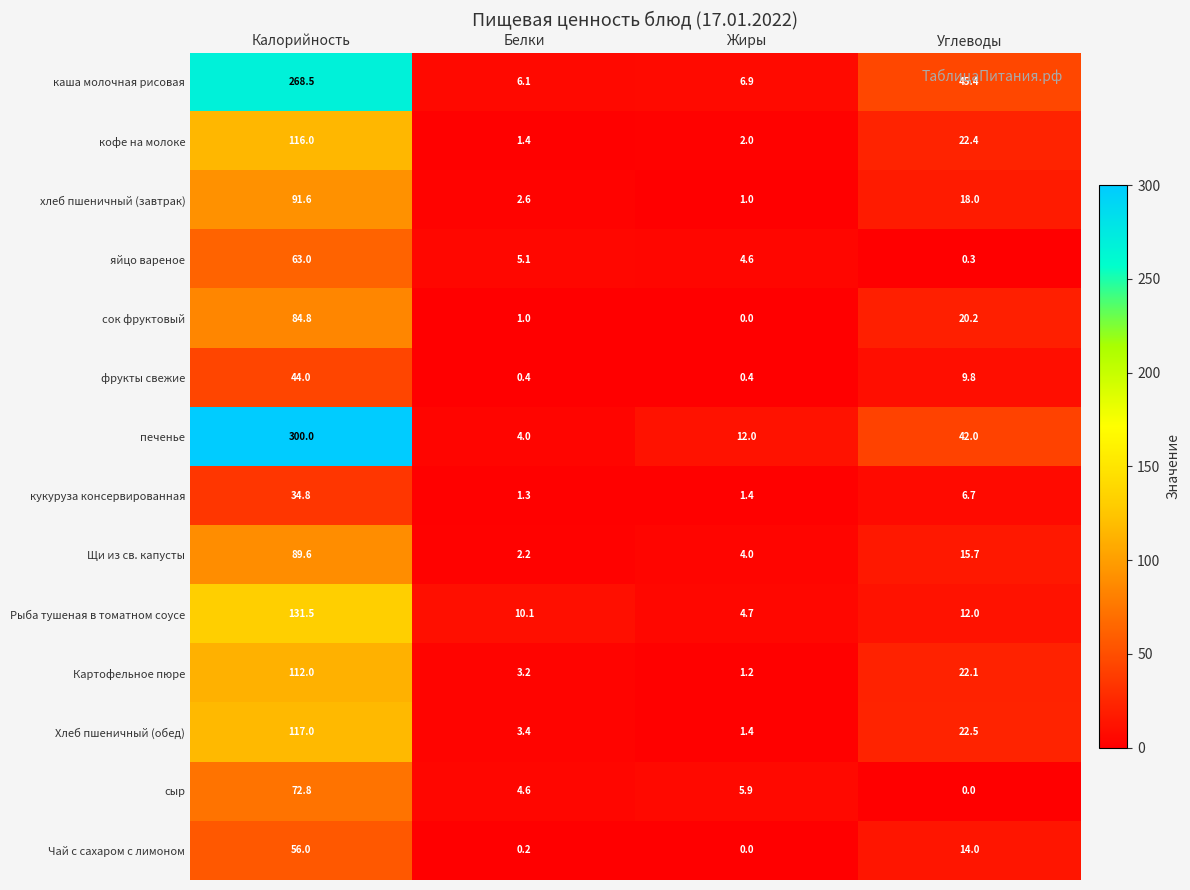

At which label does кофе на молоке first exceed 22?

Калорийность